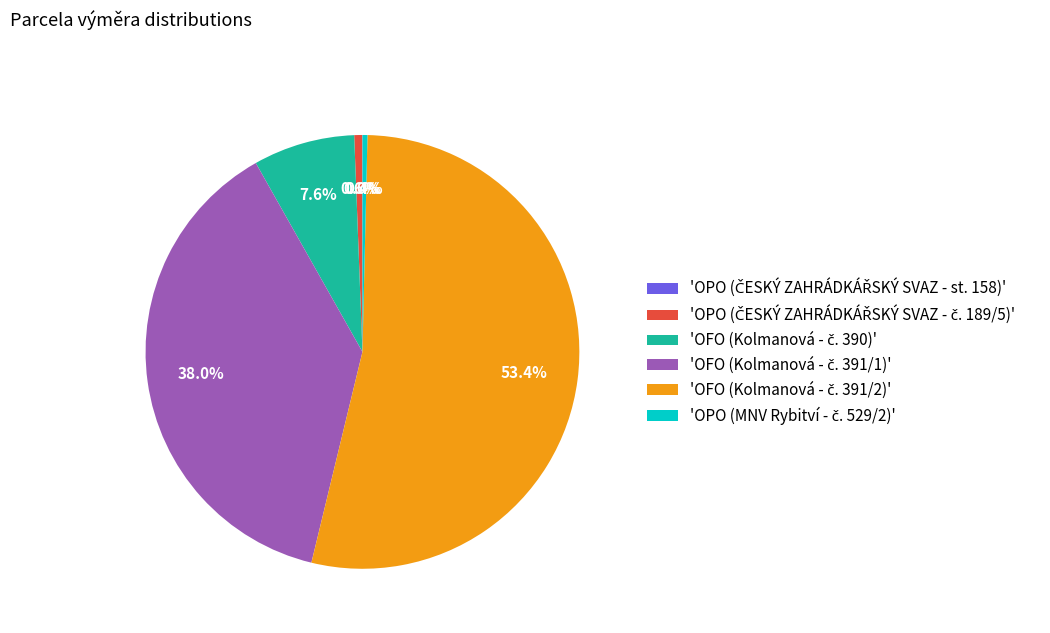

Is there a majority slice in this chart?

Yes